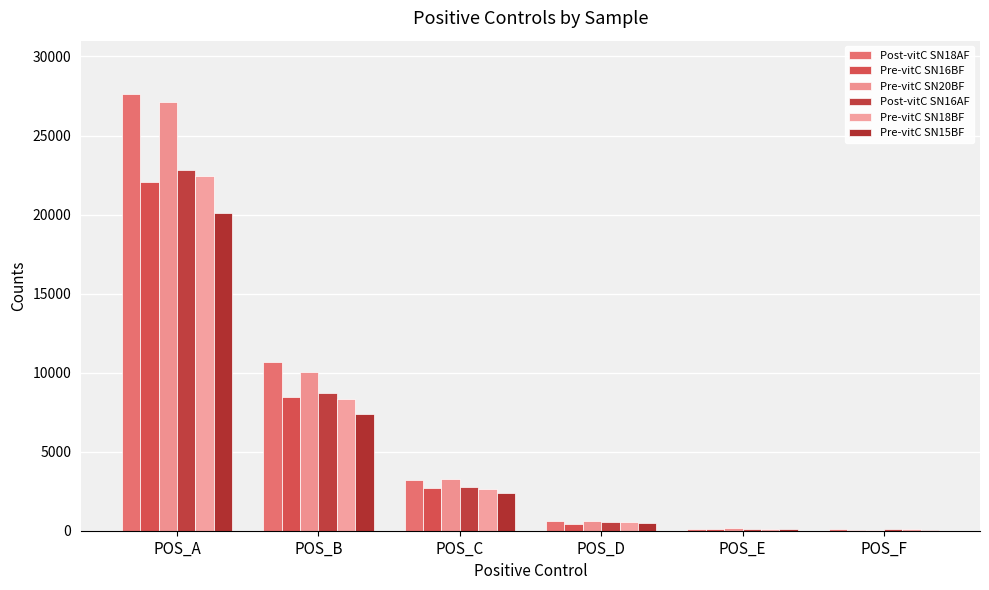

What are all the series names shown in the legend?

Post-vitC SN18AF, Pre-vitC SN16BF, Pre-vitC SN20BF, Post-vitC SN16AF, Pre-vitC SN18BF, Pre-vitC SN15BF